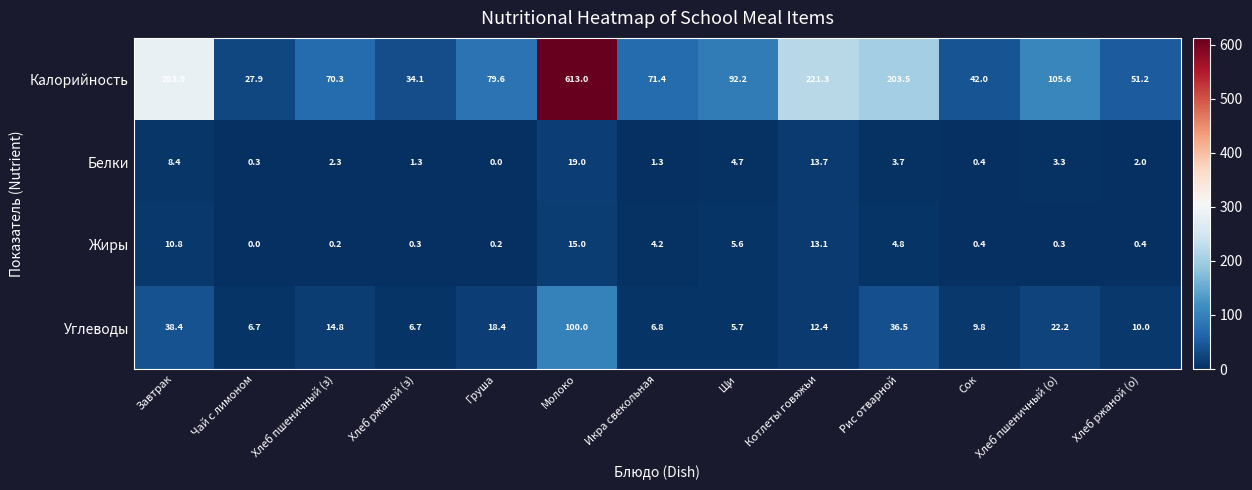

Rank the series at Хлеб пшеничный (з) from highest to lowest value.

Калорийность, Углеводы, Белки, Жиры